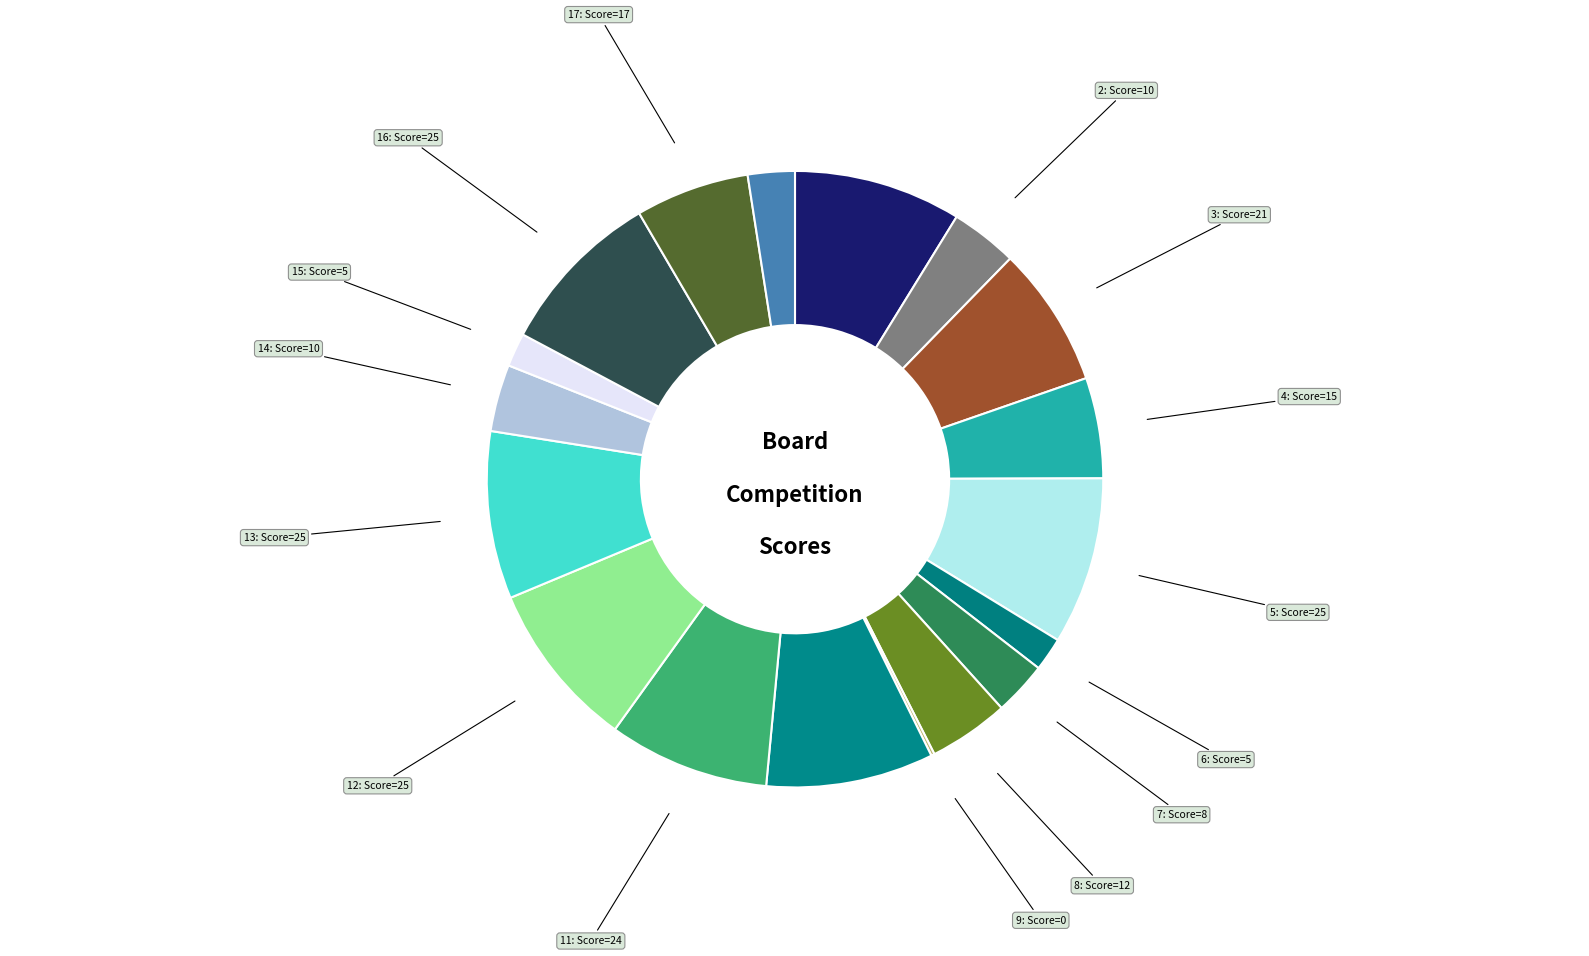

Rank the categories by value from highest to lowest.

Board 1, Board 5, Board 10, Board 12, Board 13, Board 16, Board 11, Board 3, Board 17, Board 4, Board 8, Board 2, Board 14, Board 7, Board 18, Board 6, Board 15, Board 9